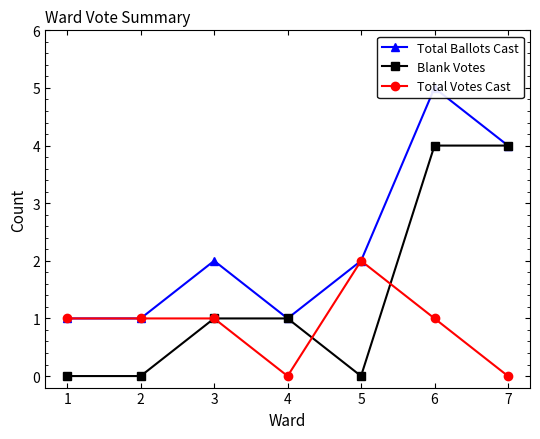

Between 5 and 3, which is larger?

5